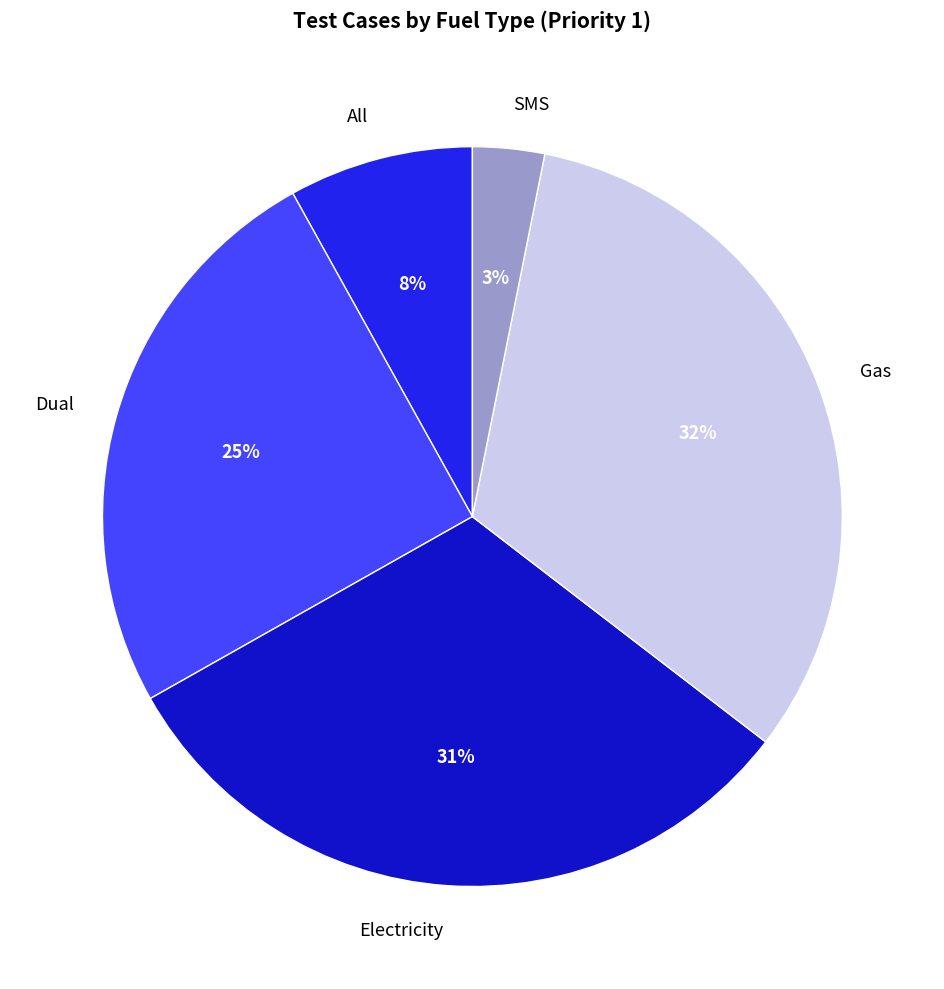

Between All and Electricity, which is larger?

Electricity